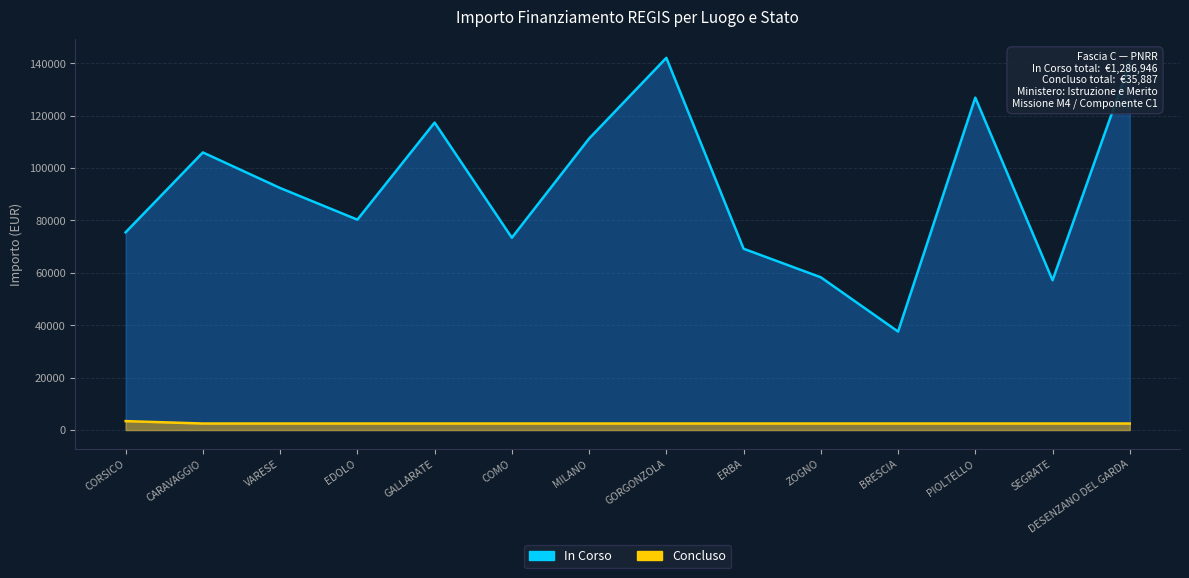

Reading left to right, extract all data points from this chart.

In Corso: 75442.6	105915.0	92341.9	80270.1	117311.1	73375.7	111198.7	142004.3	69180.1	58273.5	37577.6	126823.9	57143.9	140087.5
Concluso: 3413.0	2498.0	2498.0	2498.0	2498.0	2498.0	2498.0	2498.0	2498.0	2498.0	2498.0	2498.0	2498.0	2498.0